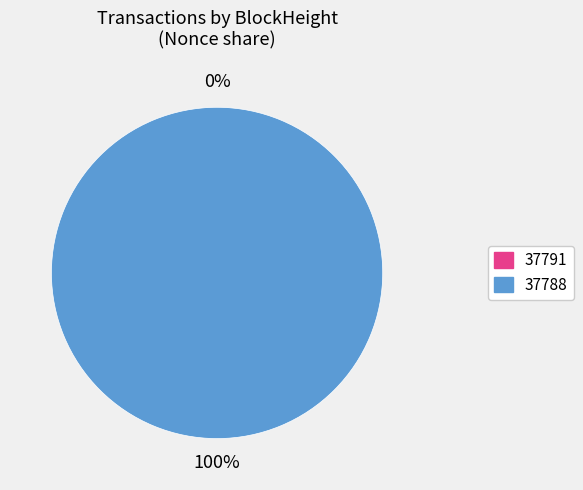

To the nearest percent, what is the average slice percentage?

50%